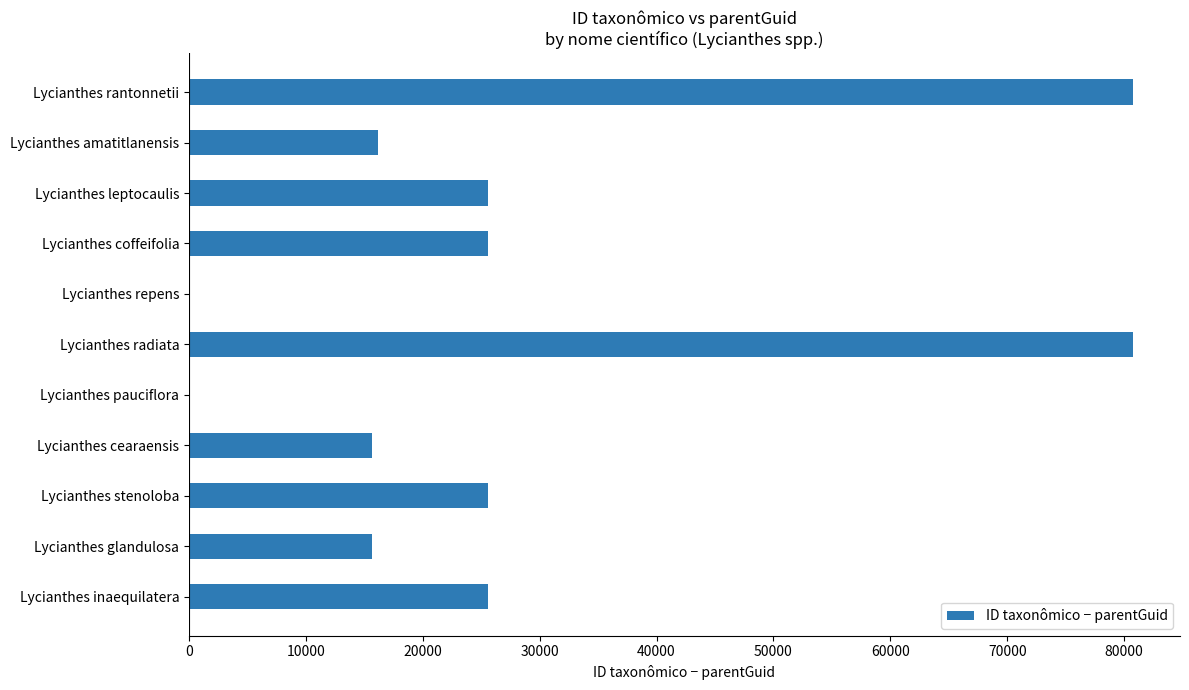

What is the maximum value shown in the chart?

80733